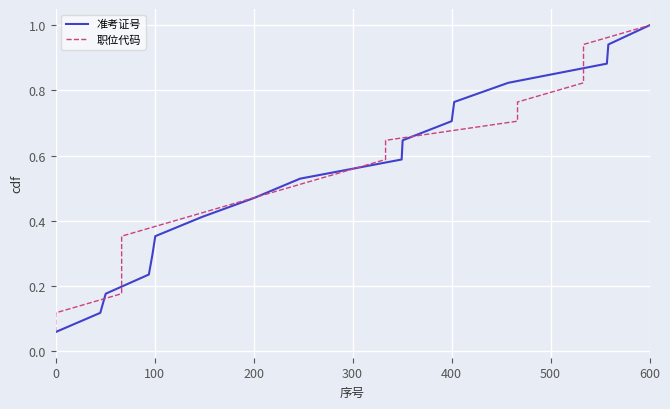

At which label does 准考证号 reach its peak?

600